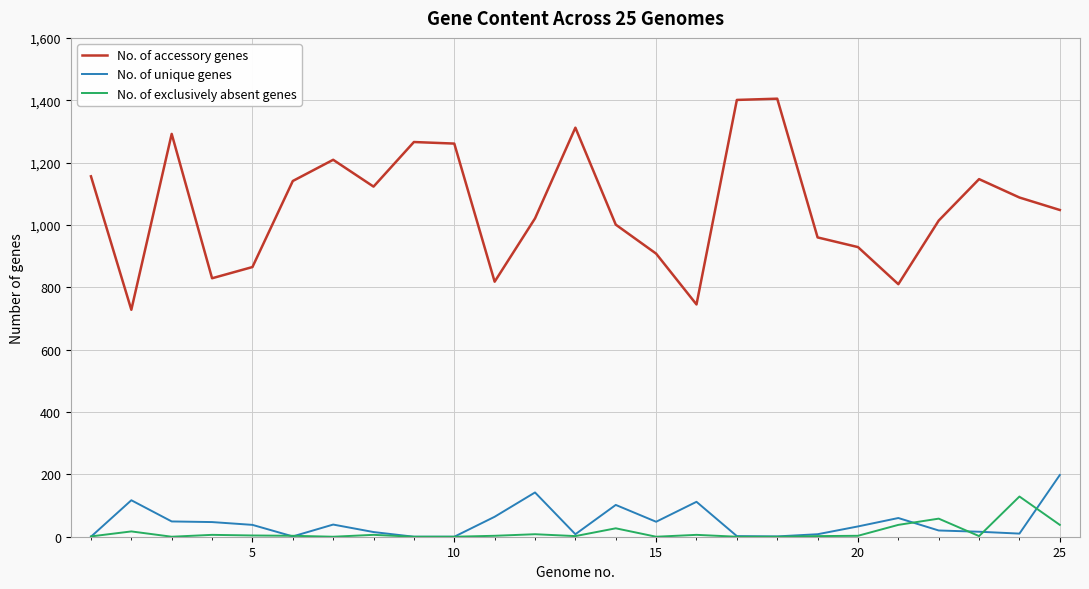

True or false: No. of exclusively absent genes and No. of unique genes intersect in this chart.

True